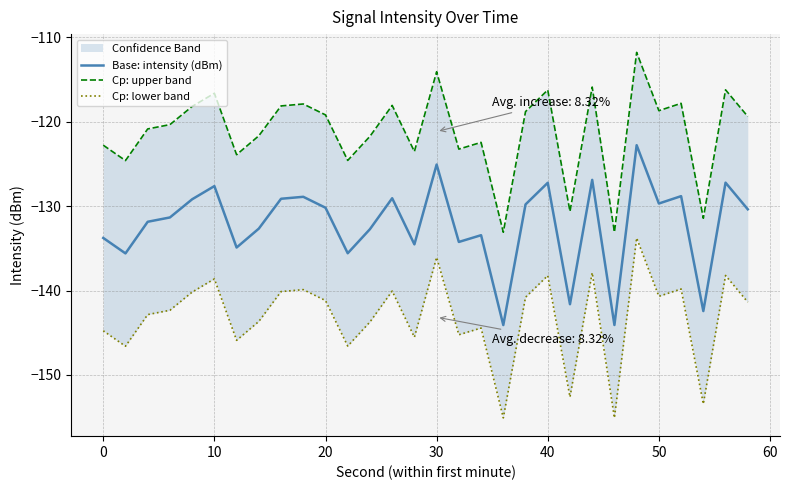

What is the difference between the maximum and minimum values in the Cp: upper band series?

21.3